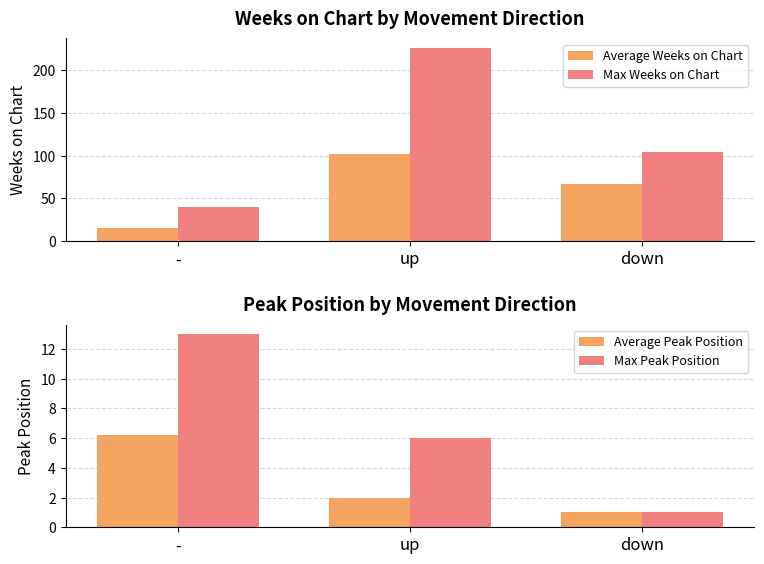

Which series has the largest range (max minus min)?

Max Weeks on Chart